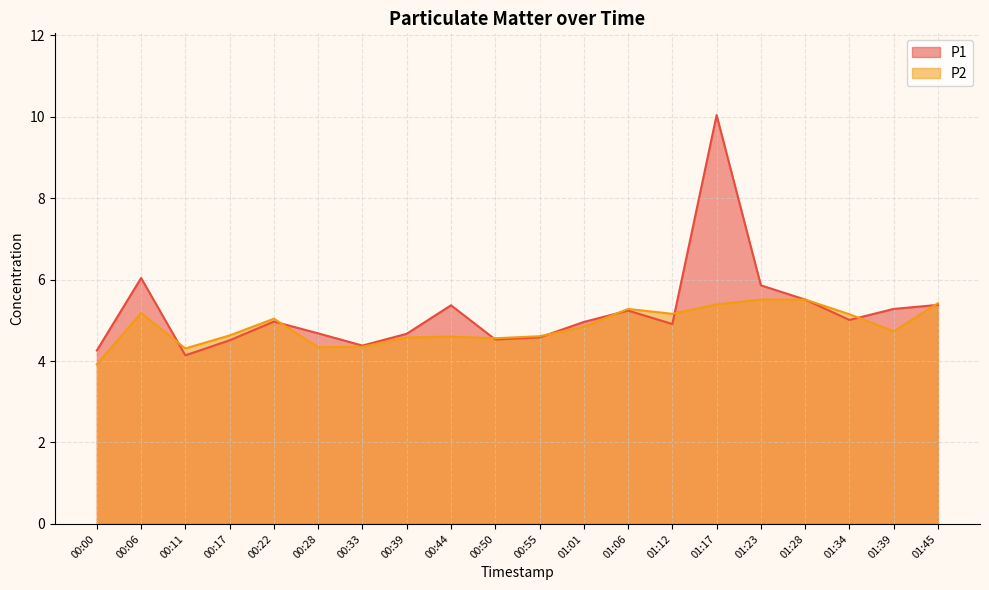

What are all the series names shown in the legend?

P1, P2